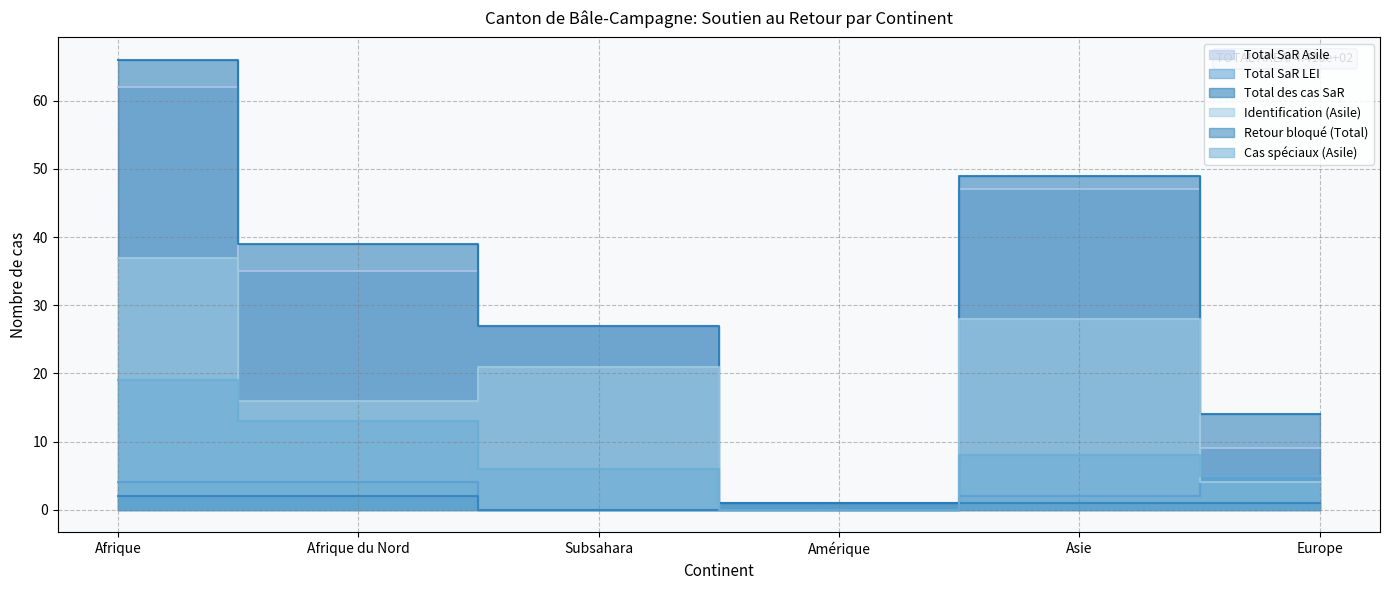

True or false: Total SaR LEI and Total des cas SaR intersect in this chart.

False